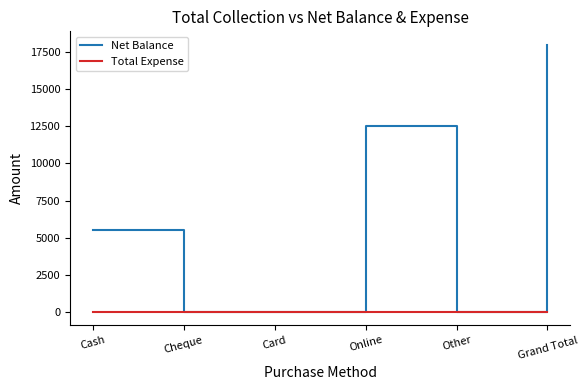

Does the chart have visible grid lines?

No